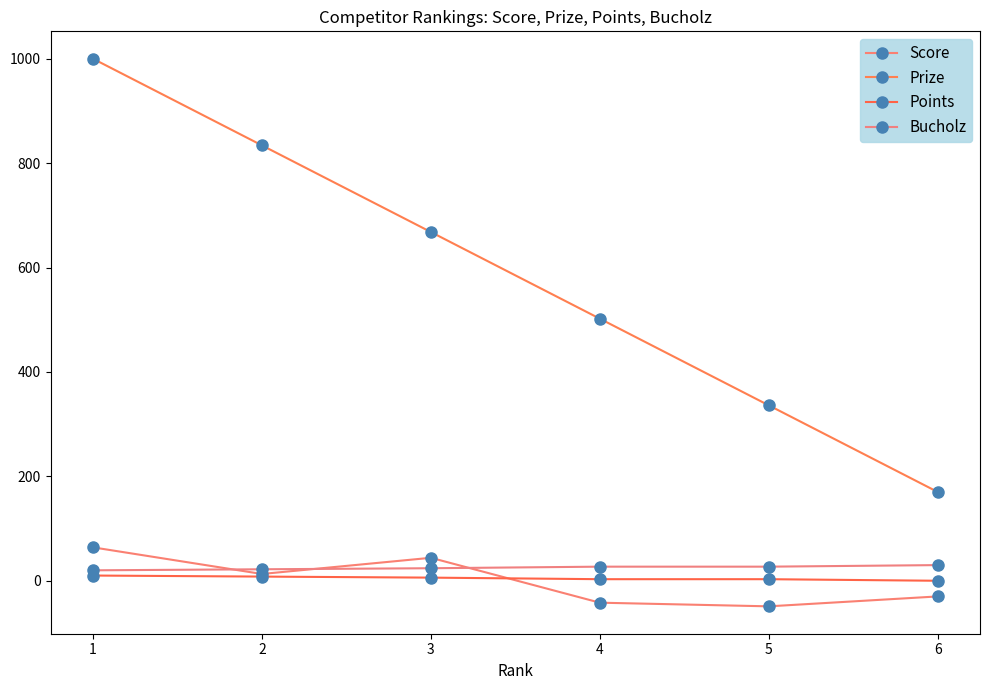

How many interior local peaks does the Score series have?

1